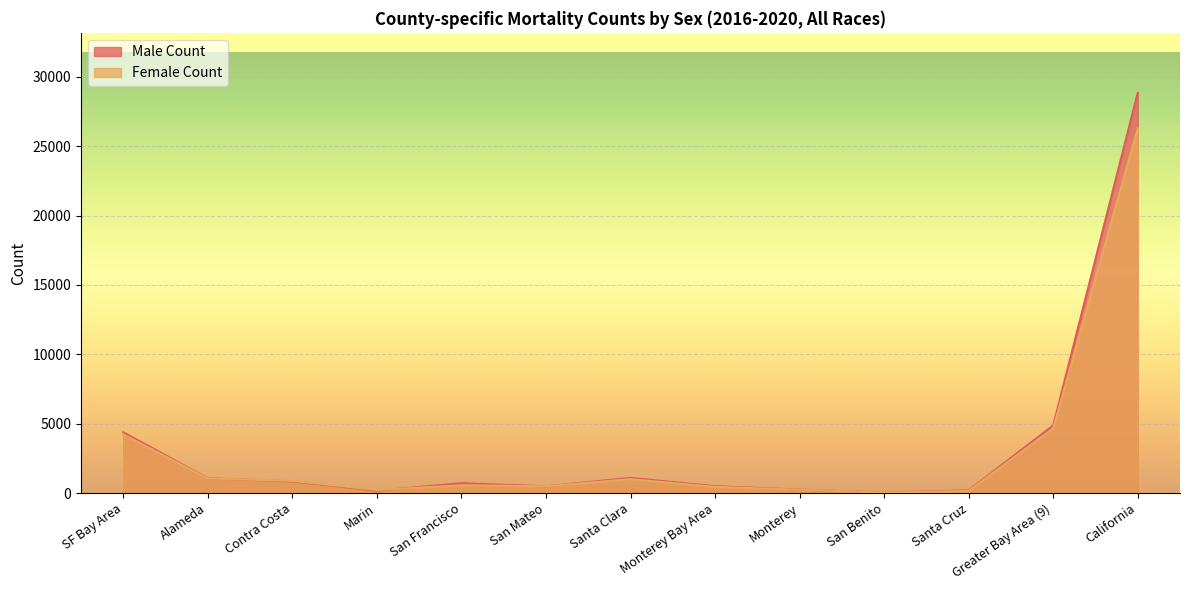

The value of Male Count at SF Bay Area is 4384. True or false?

True